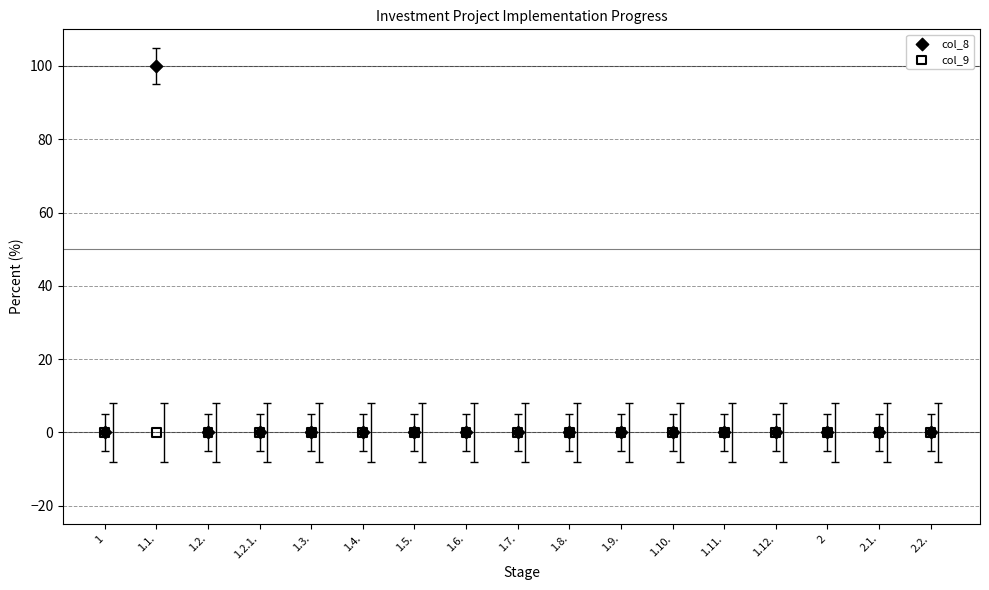

Which series reaches the maximum Y coordinate?

col_8